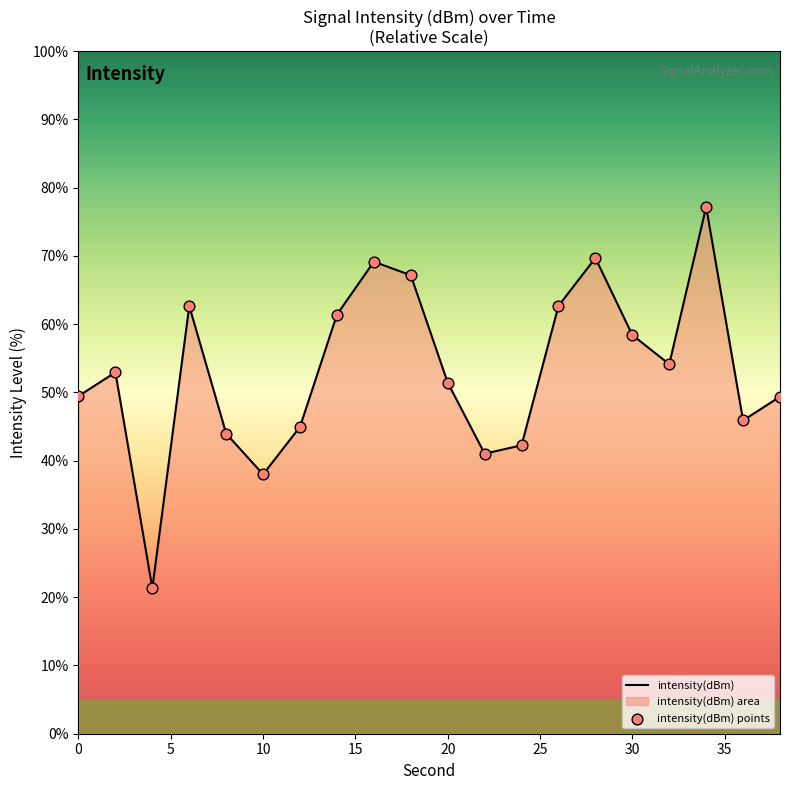

What is the difference between the maximum and minimum values?

55.9